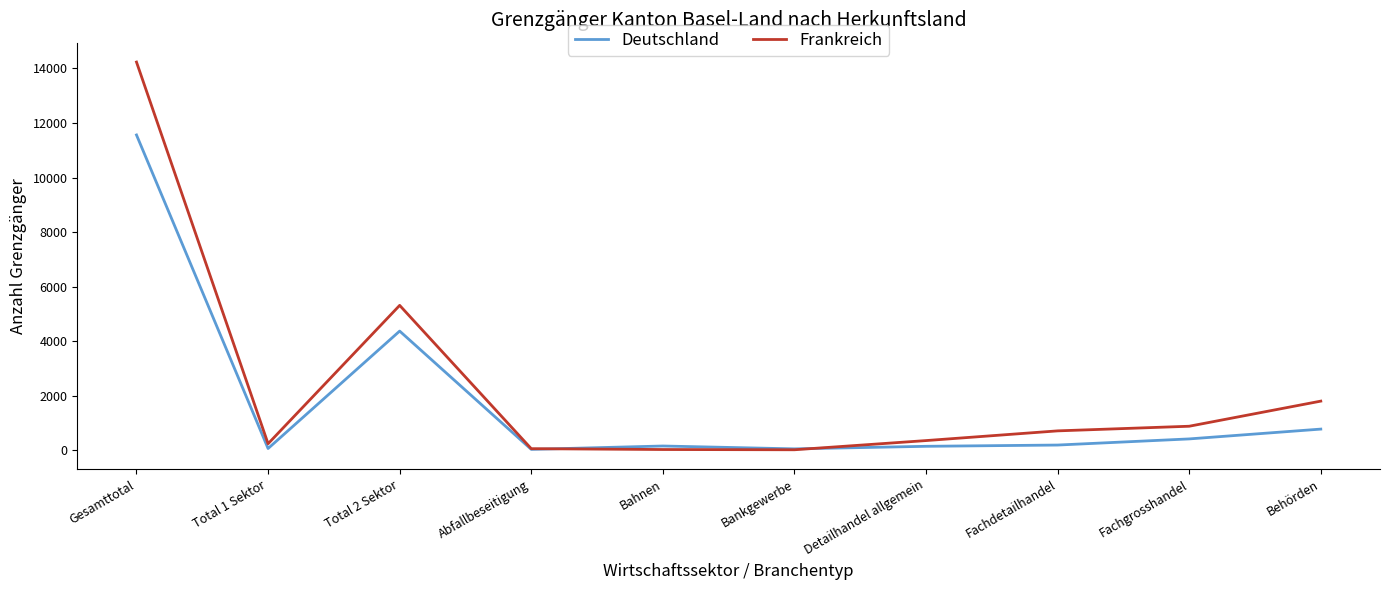

Rank the series at Gesamttotal from highest to lowest value.

Frankreich, Deutschland